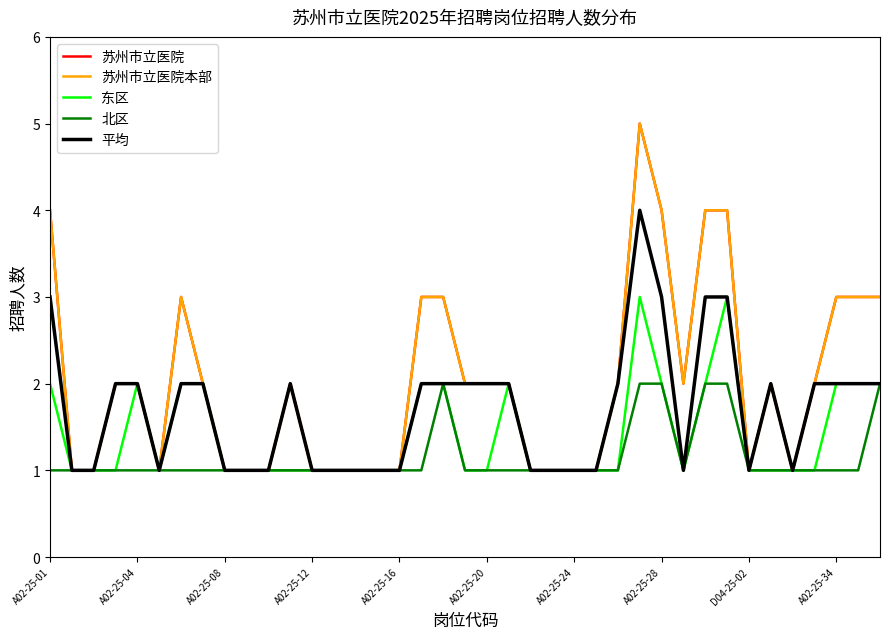

Which category has the highest value across all series?

27